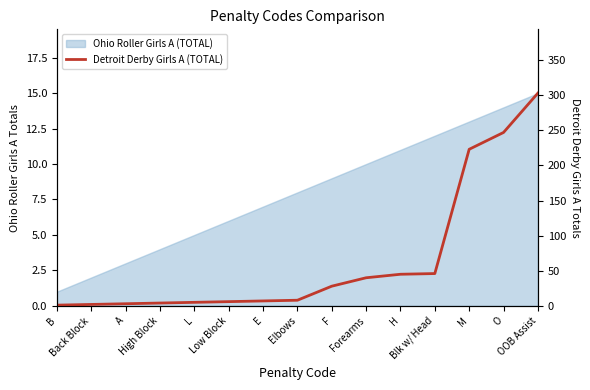

What is the smallest value displayed?

1